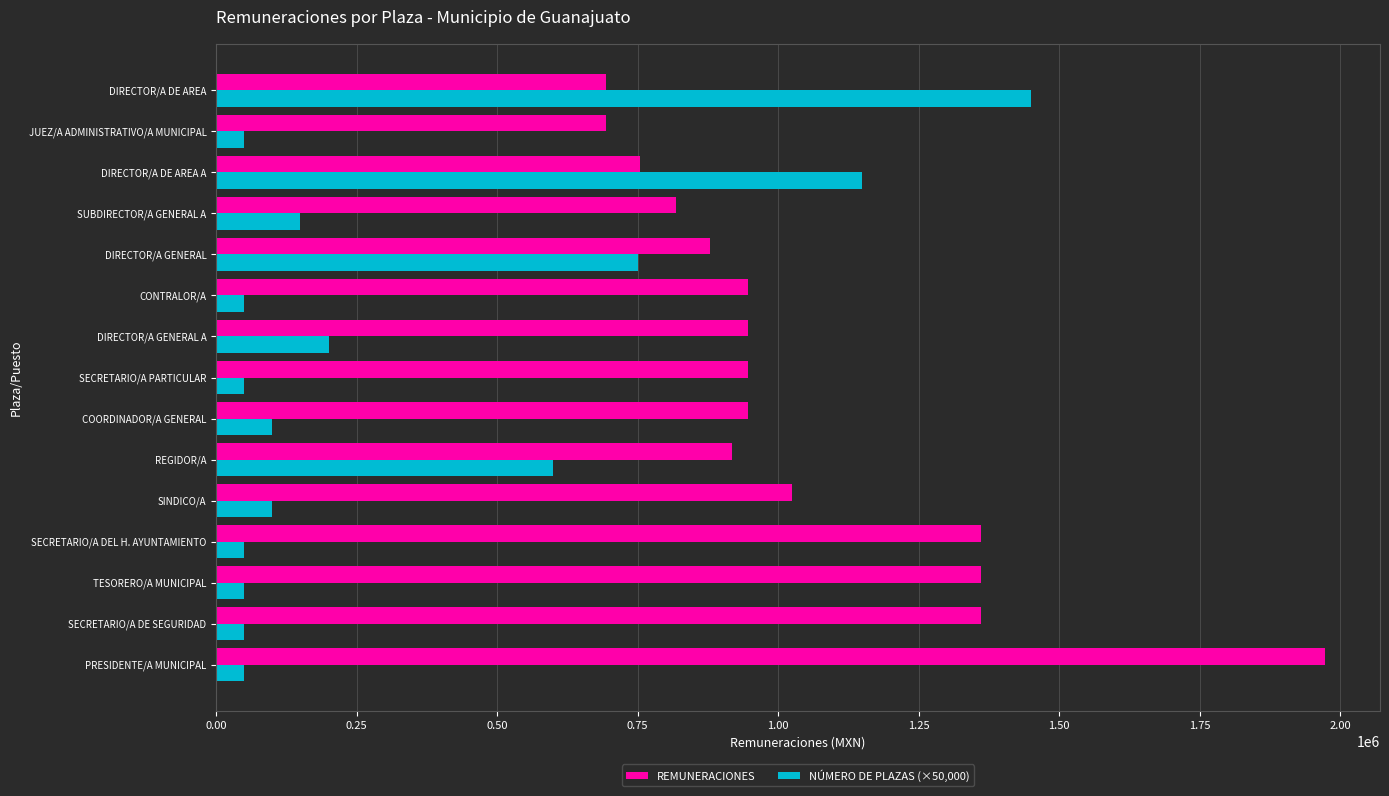

Which series changed the most between SECRETARIO/A DE SEGURIDAD and DIRECTOR/A GENERAL?

NÚMERO DE PLAZAS (×50,000)